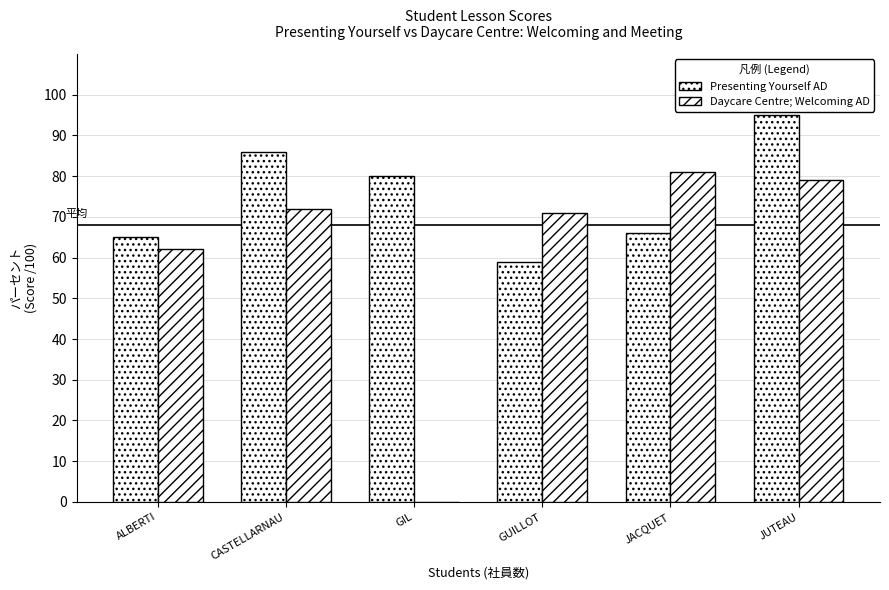

Count the number of data series in this chart.

2